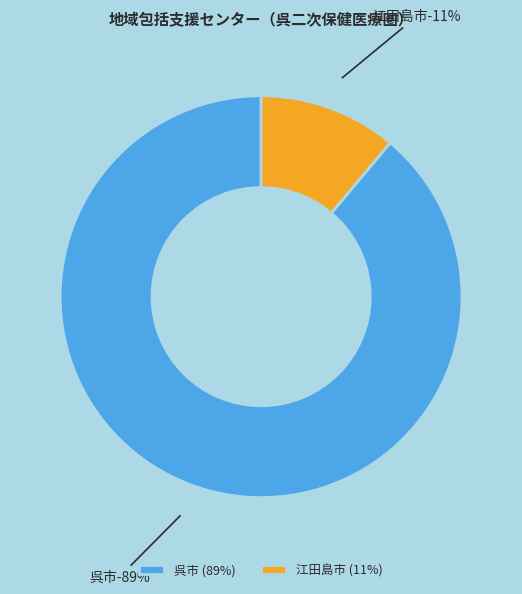

Is the sum of 江田島市 and 呉市 greater than half?

Yes